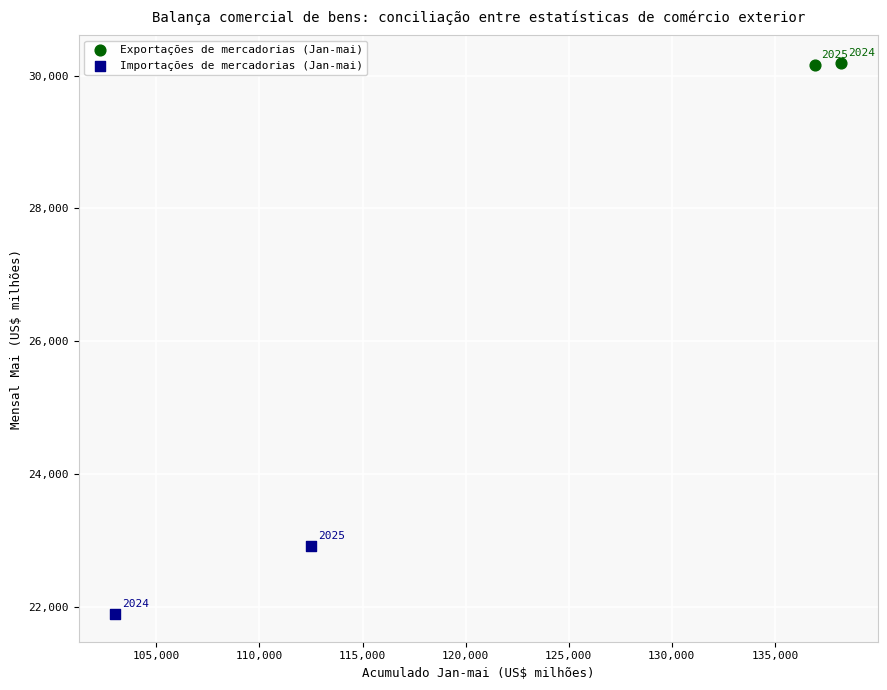

Which series reaches the maximum Y coordinate?

Exportações de mercadorias (Jan-mai)